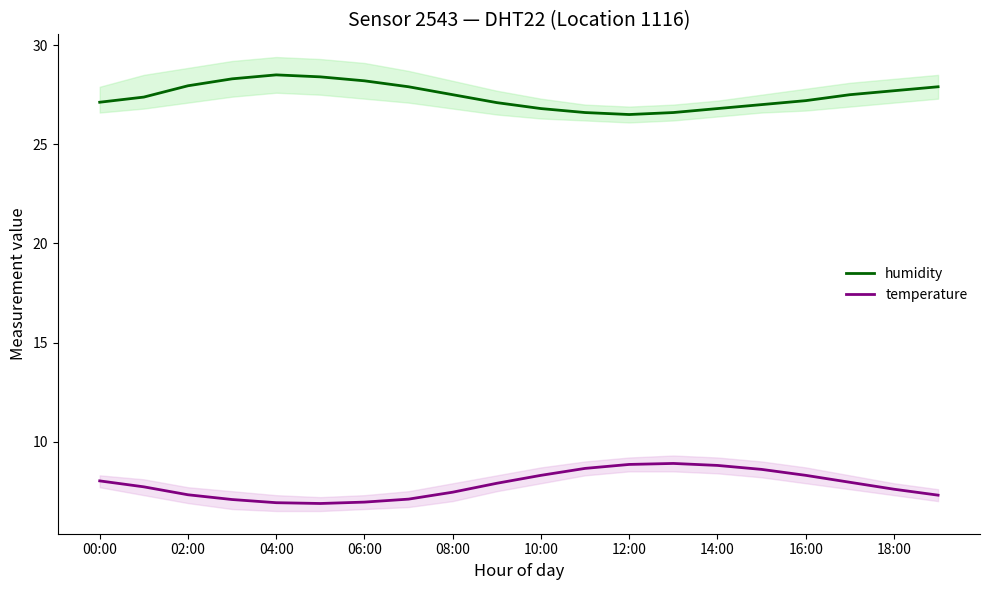

At which label does humidity first exceed 27?

00:00